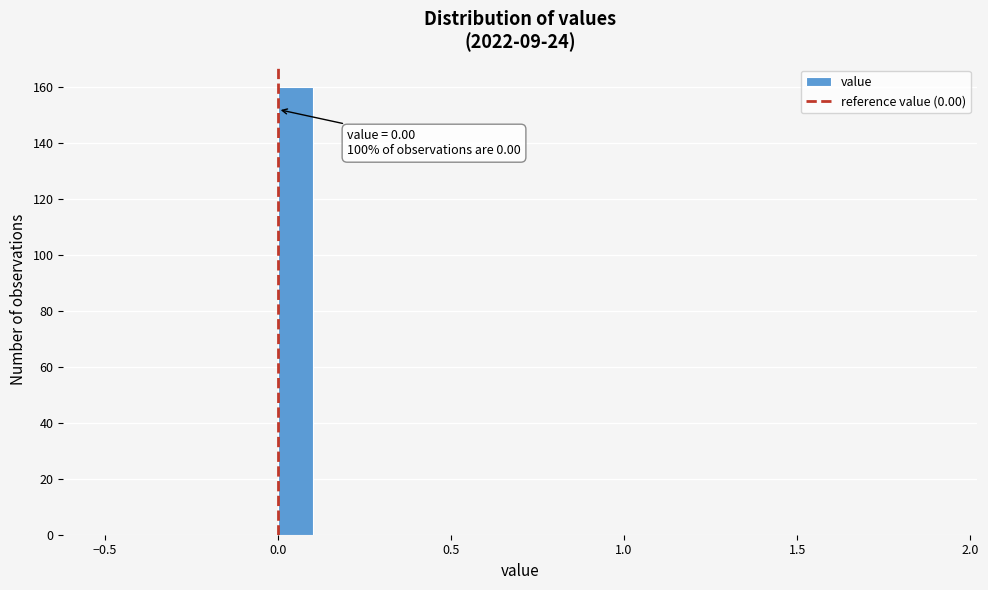

Read against the x-axis, roughly where is the centre of the tallest bar?

0.05